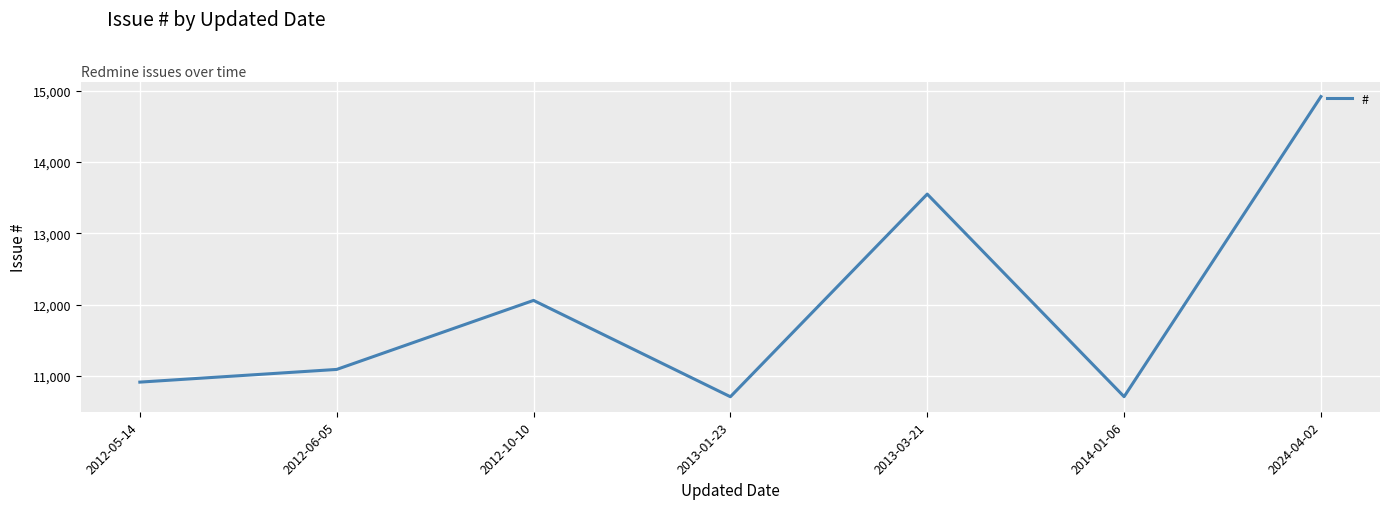

What is the sum of all values?

83948